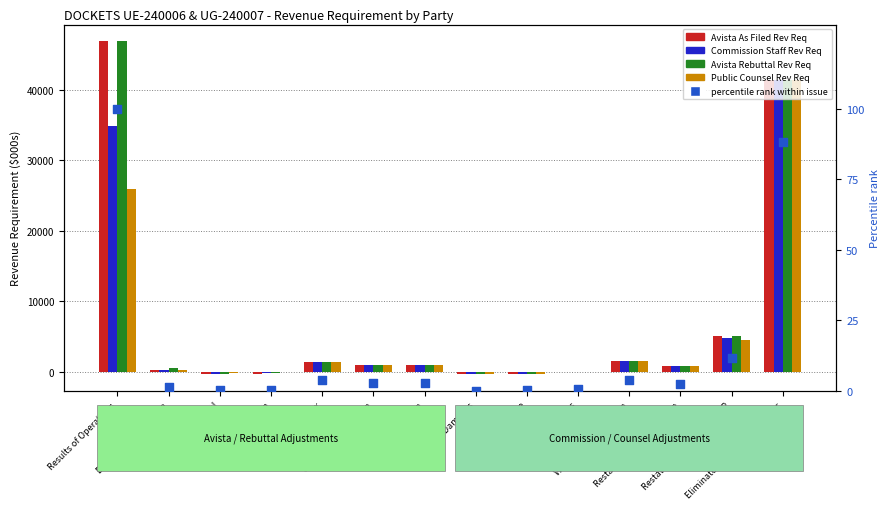

Which series reaches the maximum Y coordinate?

Avista As Filed Rev Req